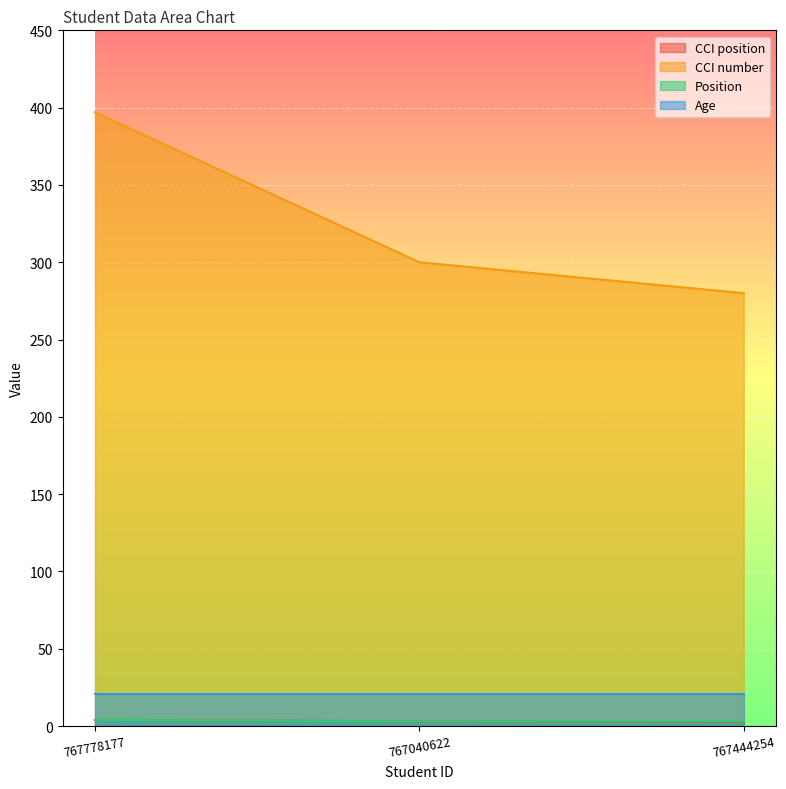

At which category does the chart reach its minimum across all series?

767444254